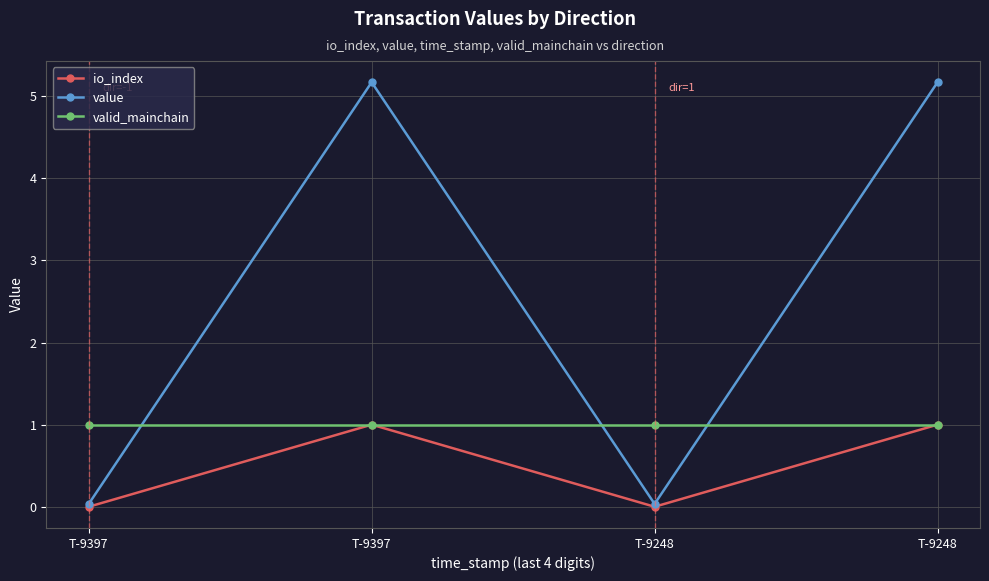

True or false: io_index and value intersect in this chart.

False